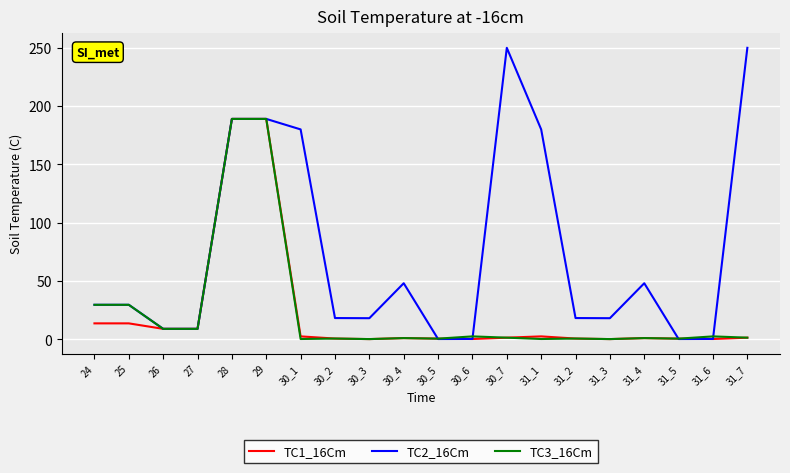

Which series has the largest range (max minus min)?

TC2_16Cm